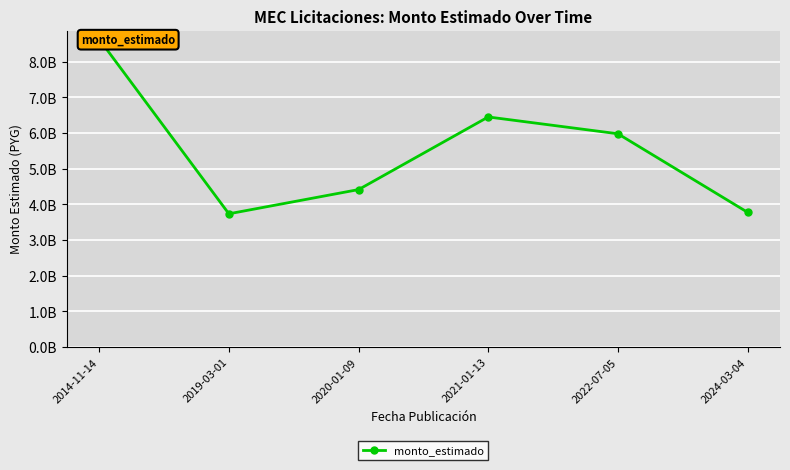

Where is the data nearest to the value 6183816500?

2022-07-05